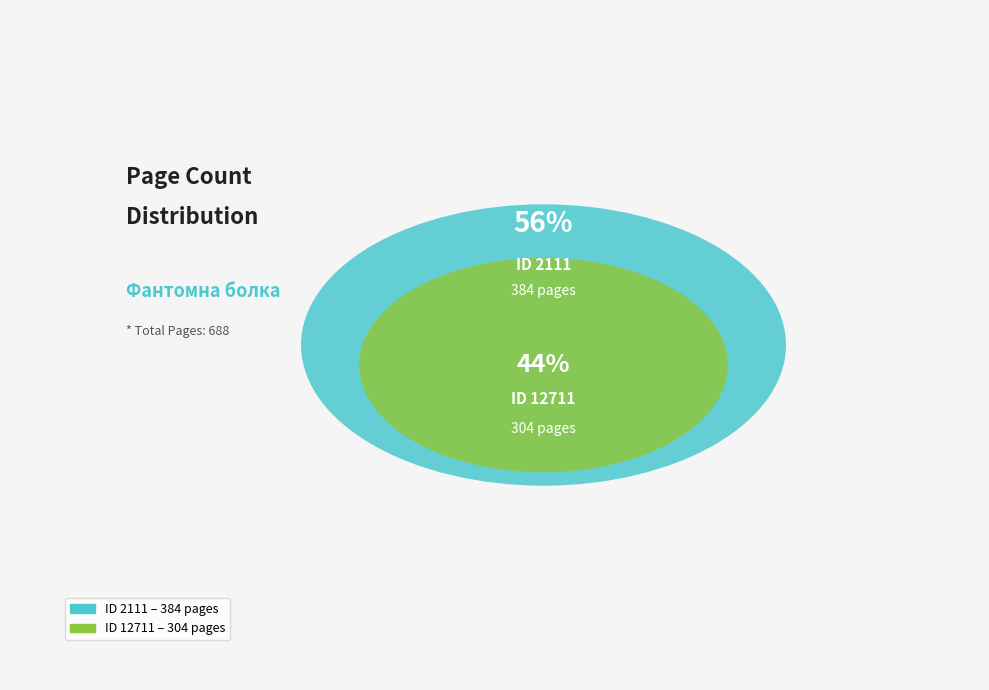

How many slices are in this pie chart?

2